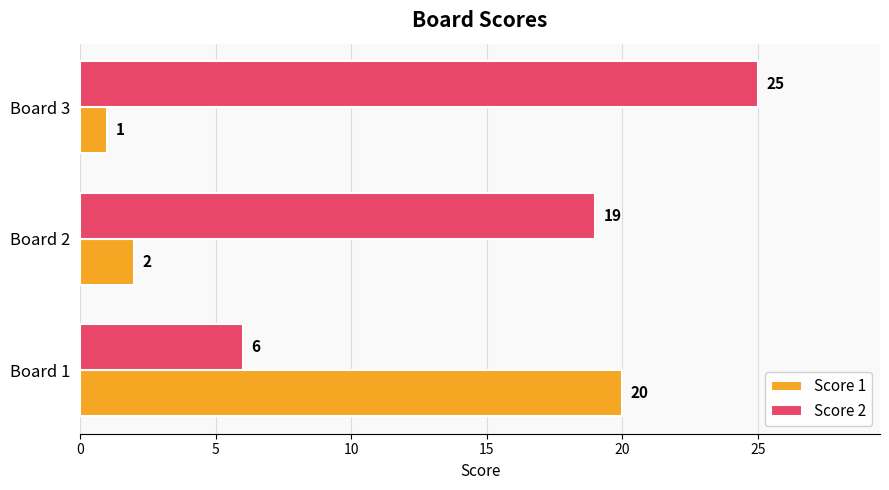

What is the minimum value shown in the chart?

1